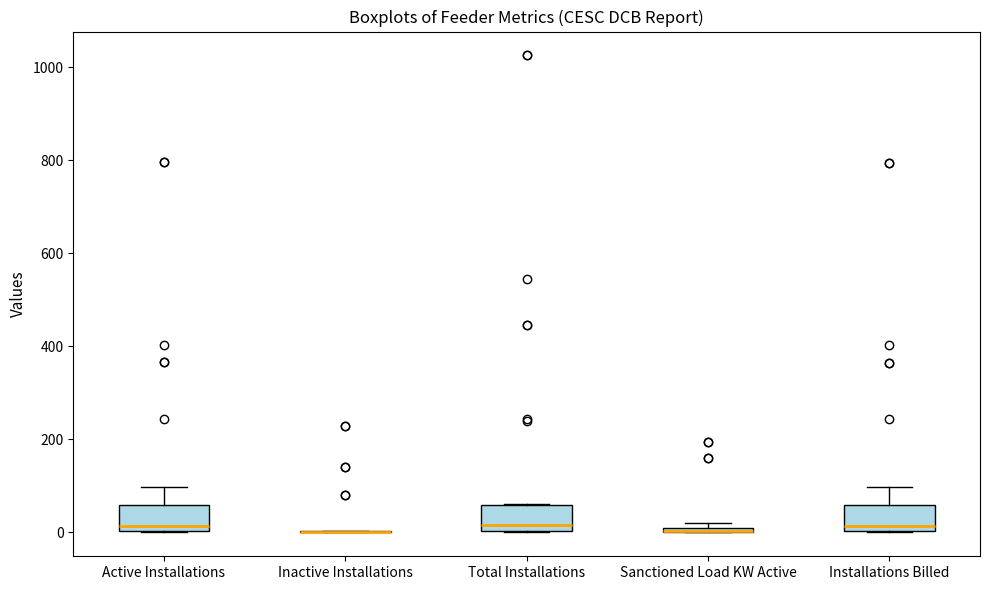

Where is the lower edge of the box for Total Installations on the y-axis? The values are not printed on the chart, so give them approximately, as read against the axis.

0